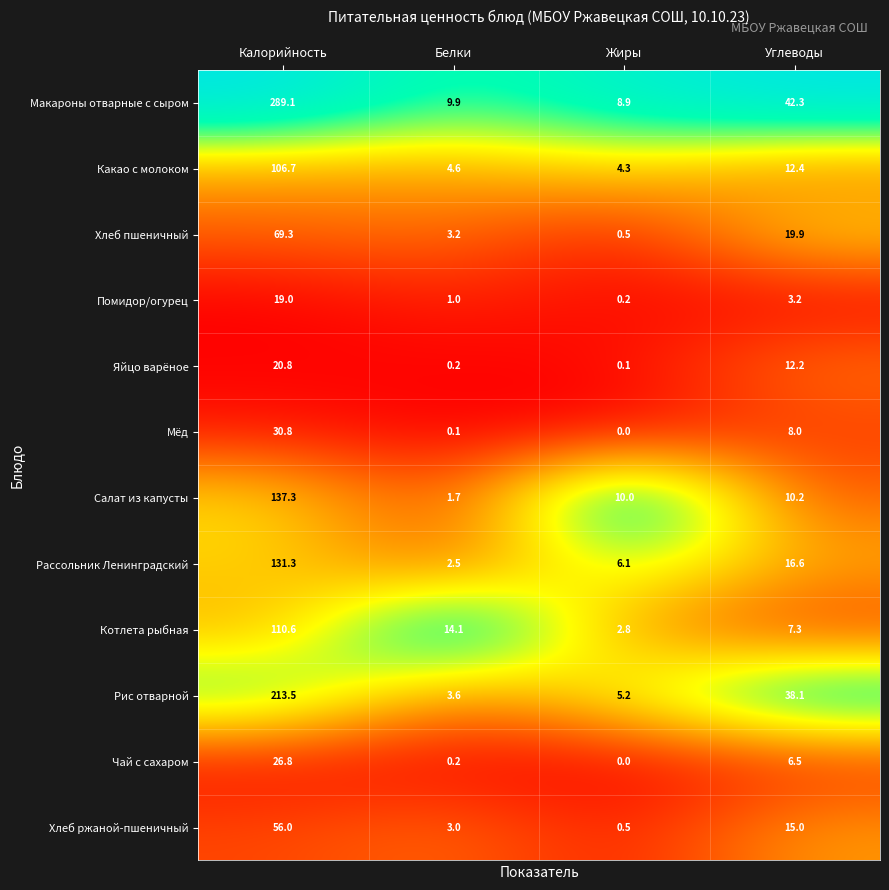

What is the sum of all Рис отварной values?

260.4